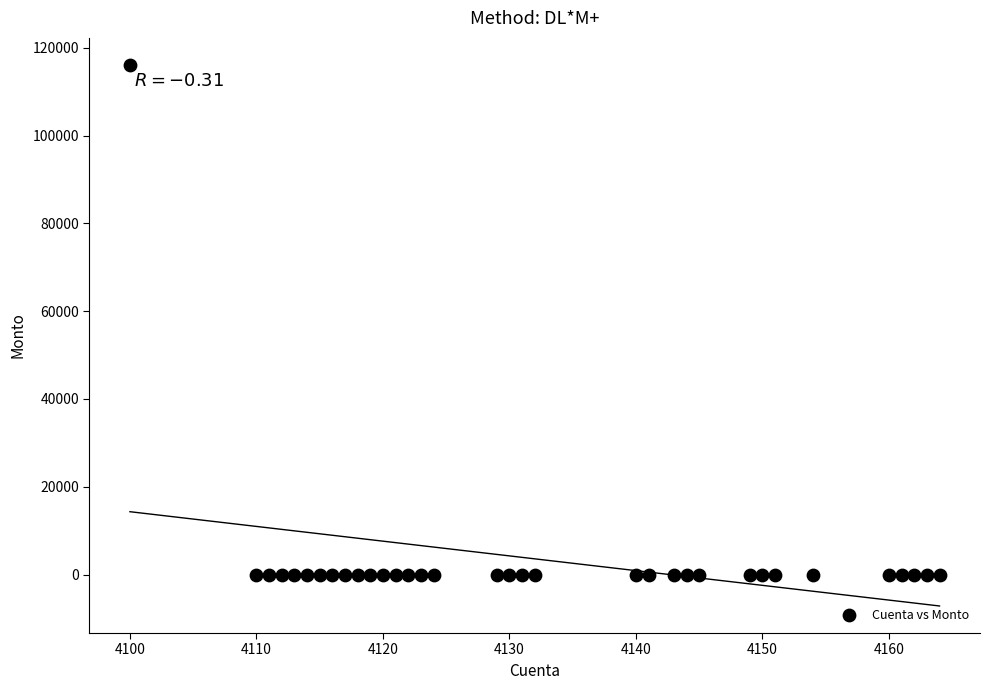

What is the range of X values (max minus min)?

64